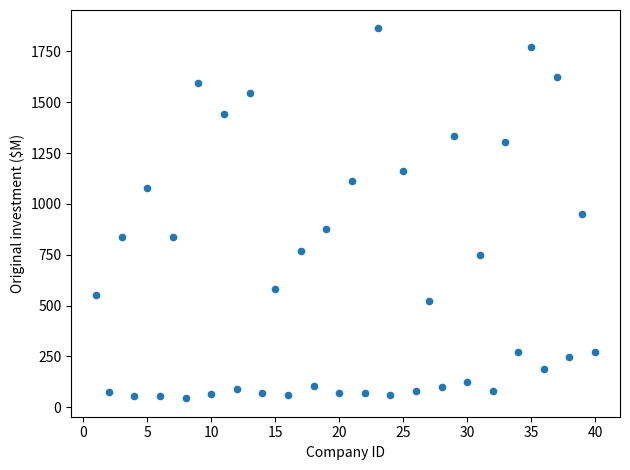

What is the range of X values (max minus min)?

39.0